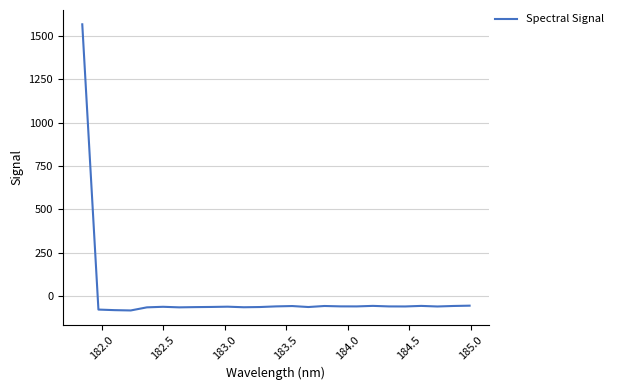

What is the minimum value shown in the chart?

-81.9